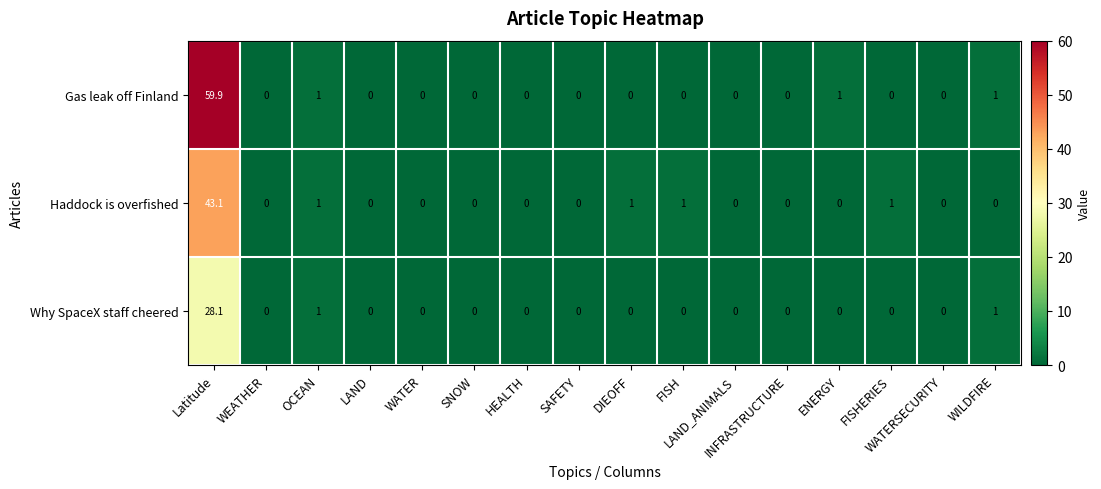

Which series has the largest range (max minus min)?

Gas leak off Finland